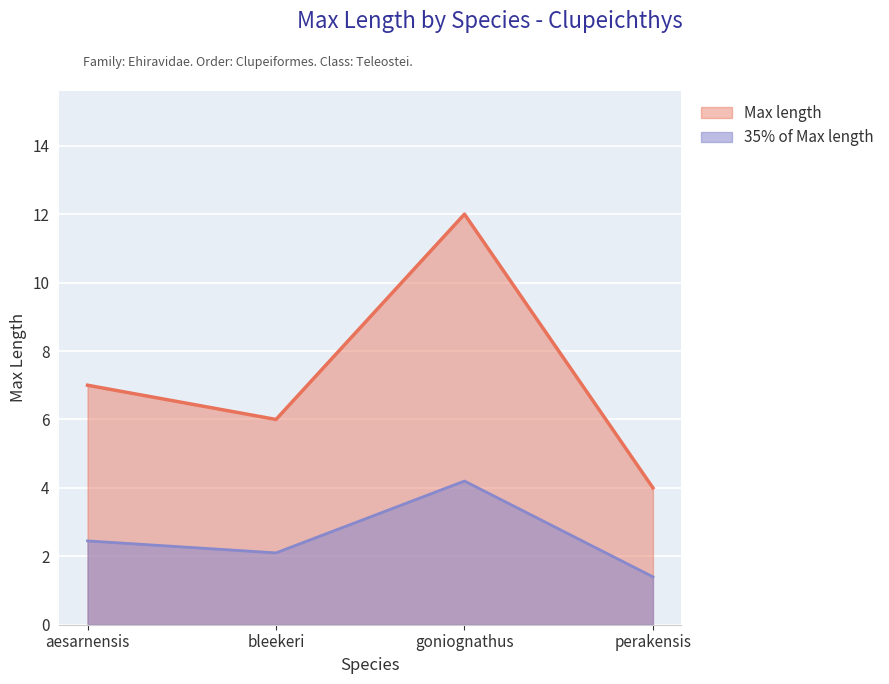

Does the chart display data point markers on the line(s)?

No